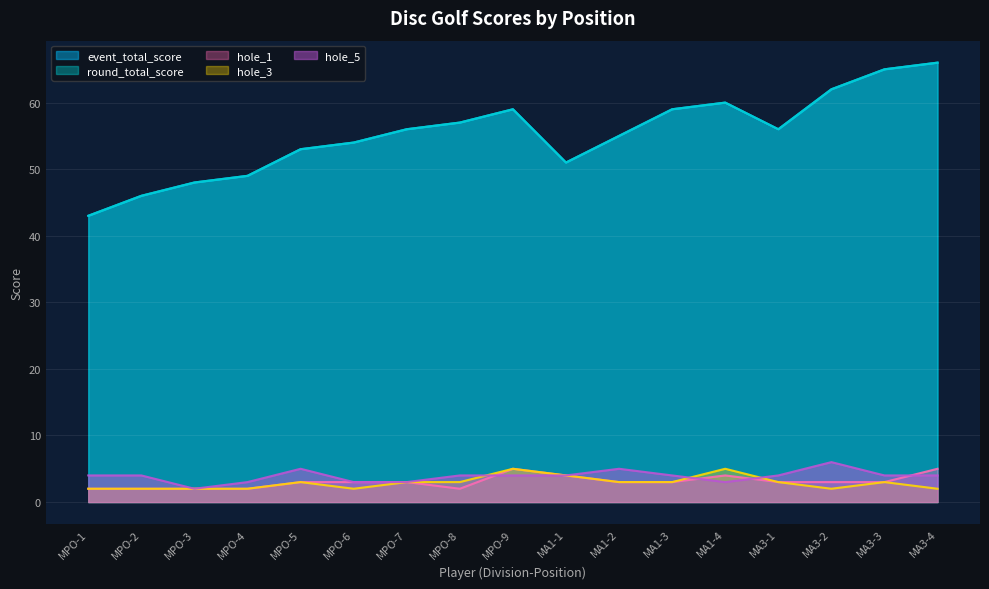

Which has a higher value, MPO-9 or MPO-8?

MPO-9